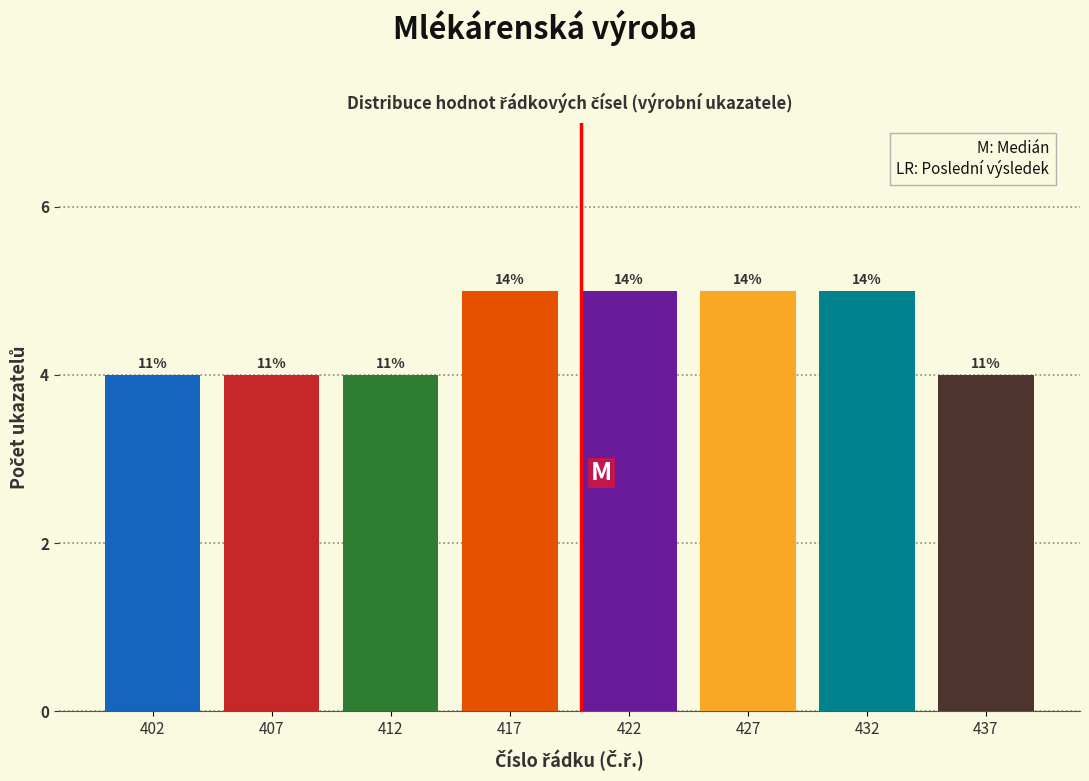

Are the bars horizontal?

No